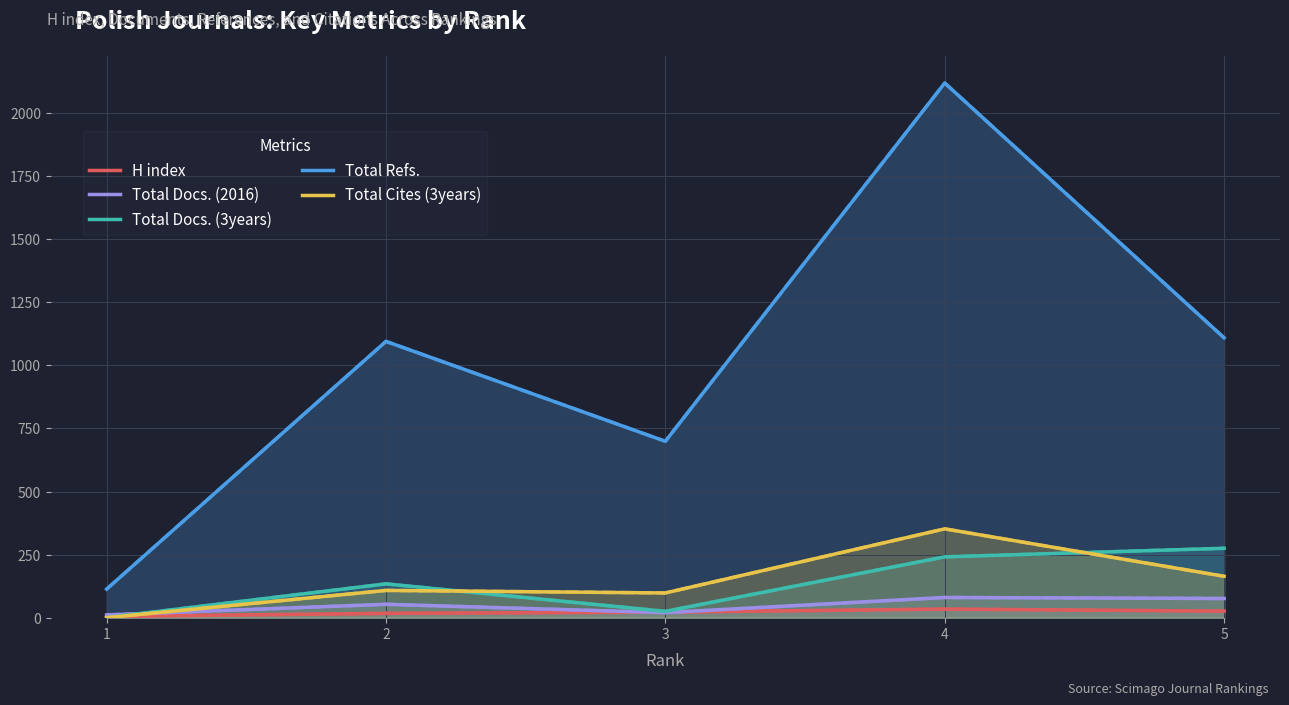

True or false: Total Refs. has more than 0 points higher than both neighbors.

True